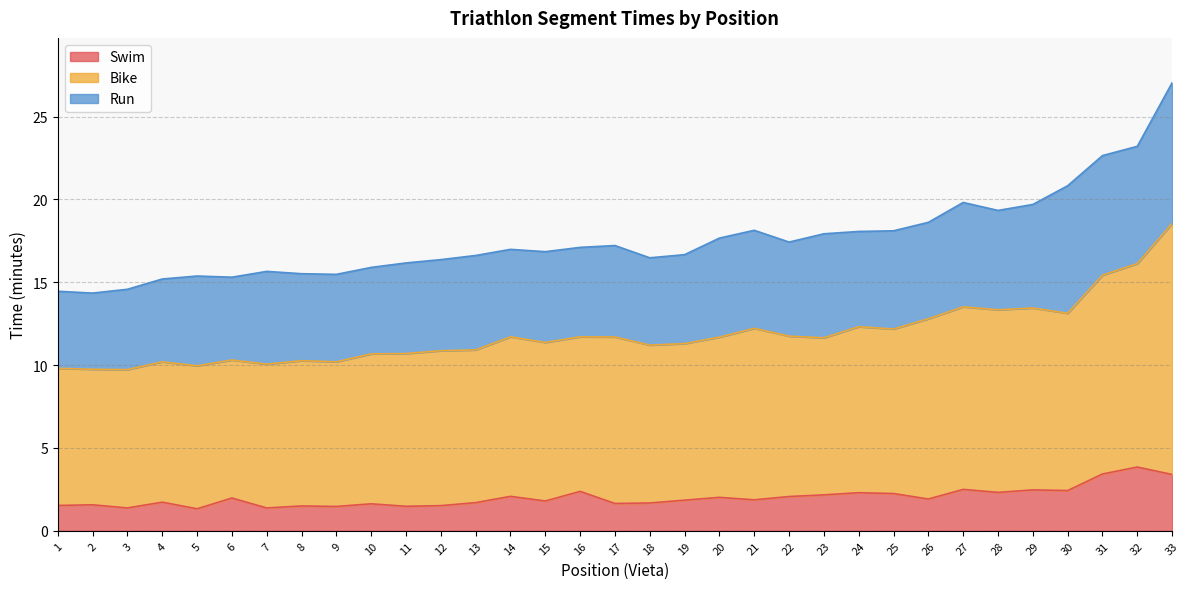

What is the minimum value shown in the chart?

1.3